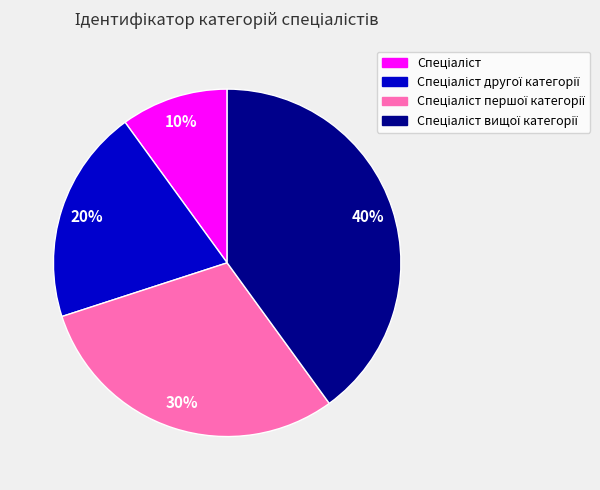

To the nearest percent, what is the difference between the largest and smallest slice percentages?

30%